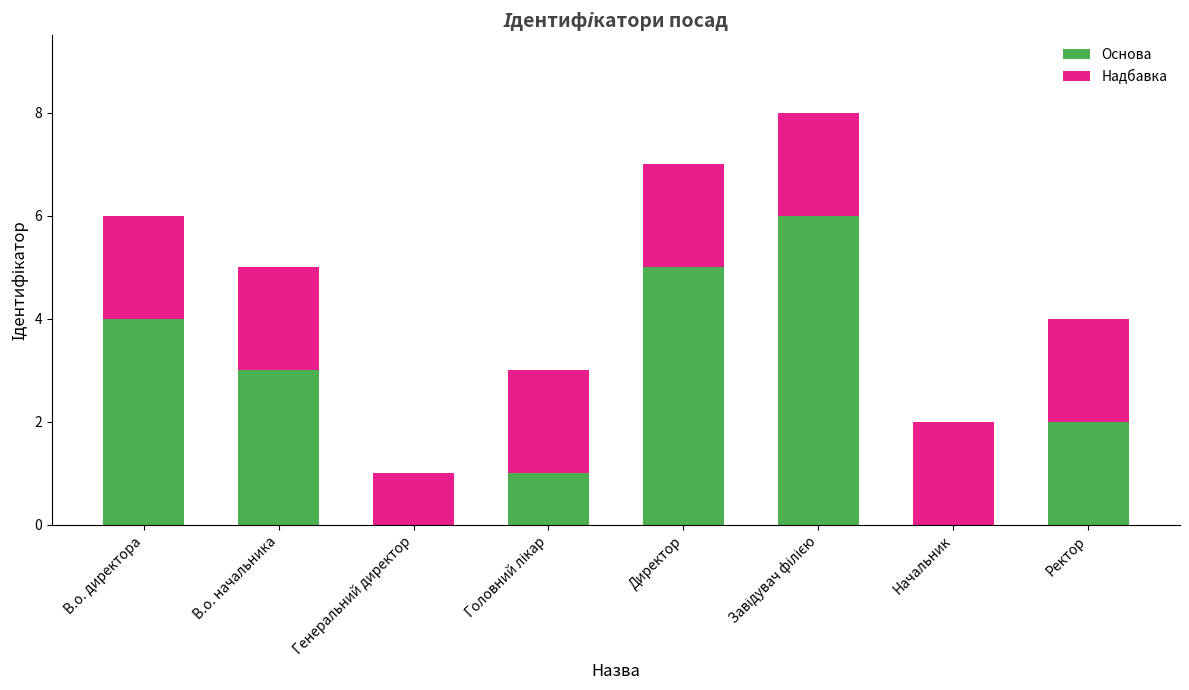

What value does the Основа series have at В.о. начальника?

3